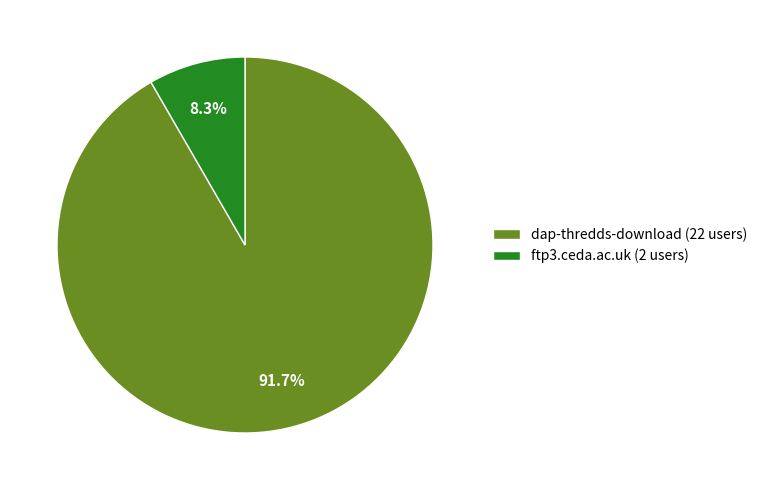

Does any single category account for the majority?

Yes